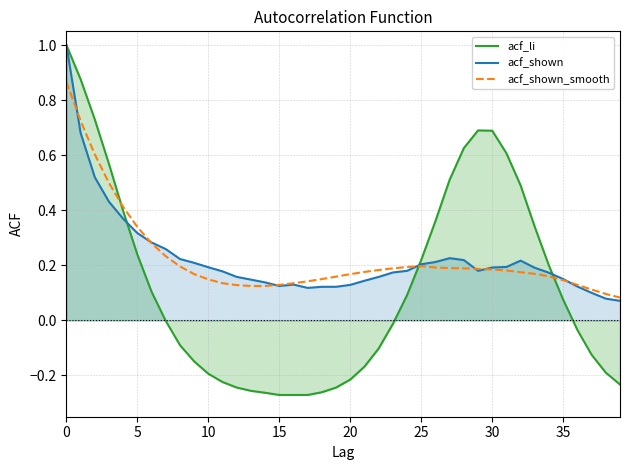

Reading left to right, transcribe all the data shown in this chart.

acf_li: 1.0	0.9	0.7	0.6	0.4	0.2	0.1	-0.0	-0.1	-0.1	-0.2	-0.2	-0.2	-0.3	-0.3	-0.3	-0.3	-0.3	-0.3	-0.2	-0.2	-0.2	-0.1	-0.0	0.1	0.2	0.4	0.5	0.6	0.7	0.7	0.6	0.5	0.3	0.2	0.1	-0.0	-0.1	-0.2	-0.2
acf_shown: 1.0	0.7	0.5	0.4	0.4	0.3	0.3	0.3	0.2	0.2	0.2	0.2	0.2	0.1	0.1	0.1	0.1	0.1	0.1	0.1	0.1	0.1	0.2	0.2	0.2	0.2	0.2	0.2	0.2	0.2	0.2	0.2	0.2	0.2	0.2	0.1	0.1	0.1	0.1	0.1
acf_shown_smooth: 0.9	0.7	0.6	0.5	0.4	0.3	0.3	0.2	0.2	0.2	0.1	0.1	0.1	0.1	0.1	0.1	0.1	0.1	0.1	0.2	0.2	0.2	0.2	0.2	0.2	0.2	0.2	0.2	0.2	0.2	0.2	0.2	0.2	0.2	0.2	0.1	0.1	0.1	0.1	0.1